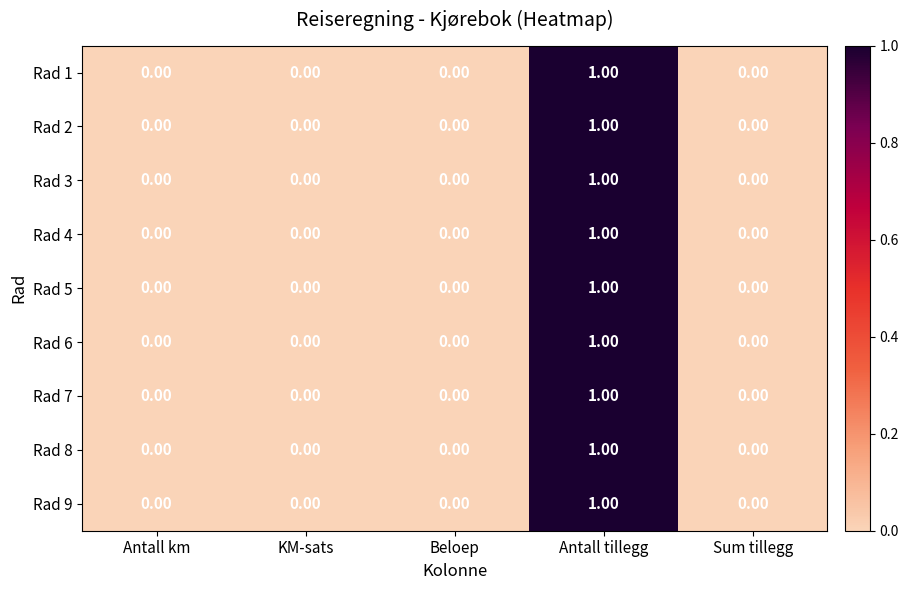

At which category is the sum across all series the highest?

Antall tillegg